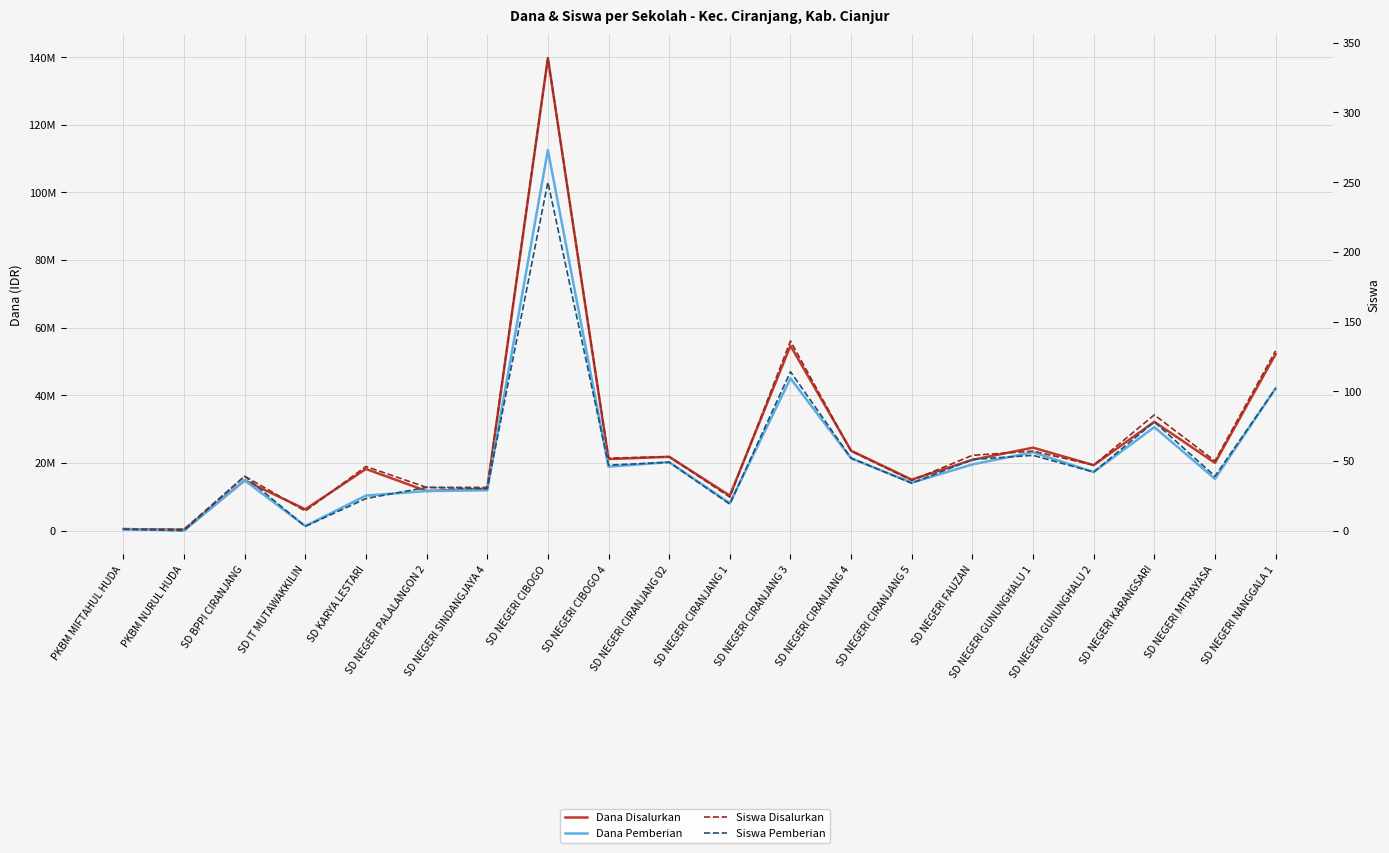

Reading right to left, extract all data points from this chart.

Dana Disalurkan: SD NEGERI NANGGALA 1=52200000	SD NEGERI MITRAYASA=20025000	SD NEGERI KARANGSARI=32175000	SD NEGERI GUNUNGHALU 2=19350000	SD NEGERI GUNUNGHALU 1=24525000	SD NEGERI FAUZAN=20925000	SD NEGERI CIRANJANG 5=15075000	SD NEGERI CIRANJANG 4=23625000	SD NEGERI CIRANJANG 3=54675000	SD NEGERI CIRANJANG 1=10350000	SD NEGERI CIRANJANG 02=21825000	SD NEGERI CIBOGO 4=21150000	SD NEGERI CIBOGO=139725000	SD NEGERI SINDANGJAYA 4=12375000	SD NEGERI PALALANGON 2=11700000	SD KARYA LESTARI=18225000	SD IT MUTAWAKKILIN=6300000	SD BPPI CIRANJANG=14850000	PKBM NURUL HUDA=225000	PKBM MIFTAHUL HUDA=450000
Dana Pemberian: SD NEGERI NANGGALA 1=42075000	SD NEGERI MITRAYASA=15300000	SD NEGERI KARANGSARI=30600000	SD NEGERI GUNUNGHALU 2=17325000	SD NEGERI GUNUNGHALU 1=23175000	SD NEGERI FAUZAN=19575000	SD NEGERI CIRANJANG 5=14175000	SD NEGERI CIRANJANG 4=21375000	SD NEGERI CIRANJANG 3=45000000	SD NEGERI CIRANJANG 1=8100000	SD NEGERI CIRANJANG 02=20250000	SD NEGERI CIBOGO 4=18900000	SD NEGERI CIBOGO=112500000	SD NEGERI SINDANGJAYA 4=11925000	SD NEGERI PALALANGON 2=11700000	SD KARYA LESTARI=10350000	SD IT MUTAWAKKILIN=1350000	SD BPPI CIRANJANG=14850000	PKBM NURUL HUDA=0	PKBM MIFTAHUL HUDA=450000
Siswa Disalurkan: SD NEGERI NANGGALA 1=129	SD NEGERI MITRAYASA=50	SD NEGERI KARANGSARI=83	SD NEGERI GUNUNGHALU 2=47	SD NEGERI GUNUNGHALU 1=57	SD NEGERI FAUZAN=54	SD NEGERI CIRANJANG 5=36	SD NEGERI CIRANJANG 4=57	SD NEGERI CIRANJANG 3=136	SD NEGERI CIRANJANG 1=24	SD NEGERI CIRANJANG 02=53	SD NEGERI CIBOGO 4=52	SD NEGERI CIBOGO=339	SD NEGERI SINDANGJAYA 4=31	SD NEGERI PALALANGON 2=31	SD KARYA LESTARI=46	SD IT MUTAWAKKILIN=14	SD BPPI CIRANJANG=39	PKBM NURUL HUDA=1	PKBM MIFTAHUL HUDA=1
Siswa Pemberian: SD NEGERI NANGGALA 1=102	SD NEGERI MITRAYASA=39	SD NEGERI KARANGSARI=78	SD NEGERI GUNUNGHALU 2=42	SD NEGERI GUNUNGHALU 1=54	SD NEGERI FAUZAN=51	SD NEGERI CIRANJANG 5=34	SD NEGERI CIRANJANG 4=52	SD NEGERI CIRANJANG 3=114	SD NEGERI CIRANJANG 1=19	SD NEGERI CIRANJANG 02=49	SD NEGERI CIBOGO 4=47	SD NEGERI CIBOGO=250	SD NEGERI SINDANGJAYA 4=30	SD NEGERI PALALANGON 2=31	SD KARYA LESTARI=23	SD IT MUTAWAKKILIN=3	SD BPPI CIRANJANG=39	PKBM NURUL HUDA=0	PKBM MIFTAHUL HUDA=1